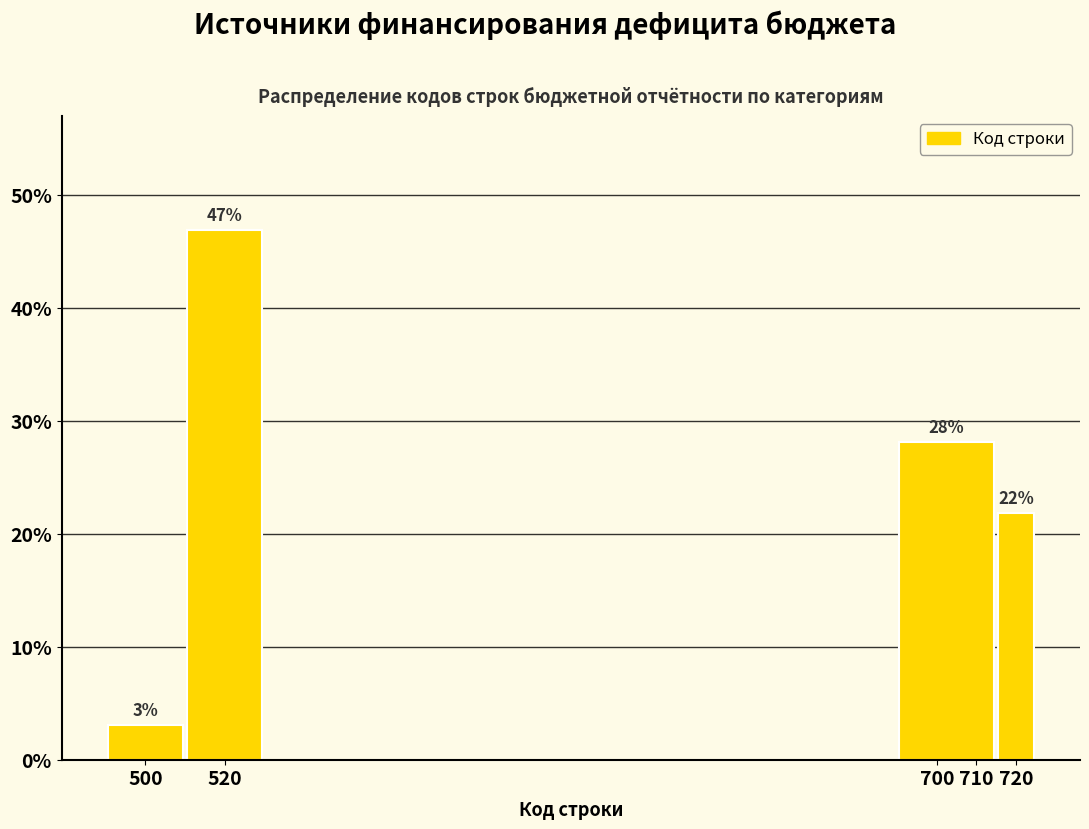

Over which range of the x-axis is the bar tallest?

510 to 530